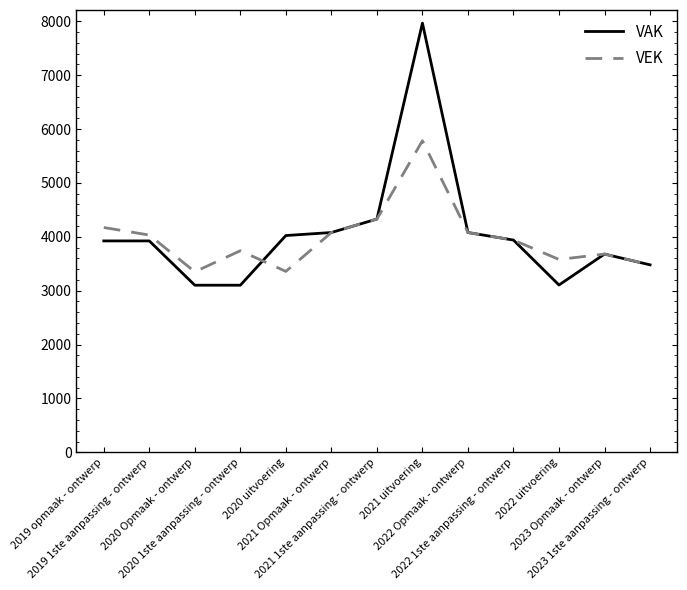

Which series has the largest range (max minus min)?

VAK